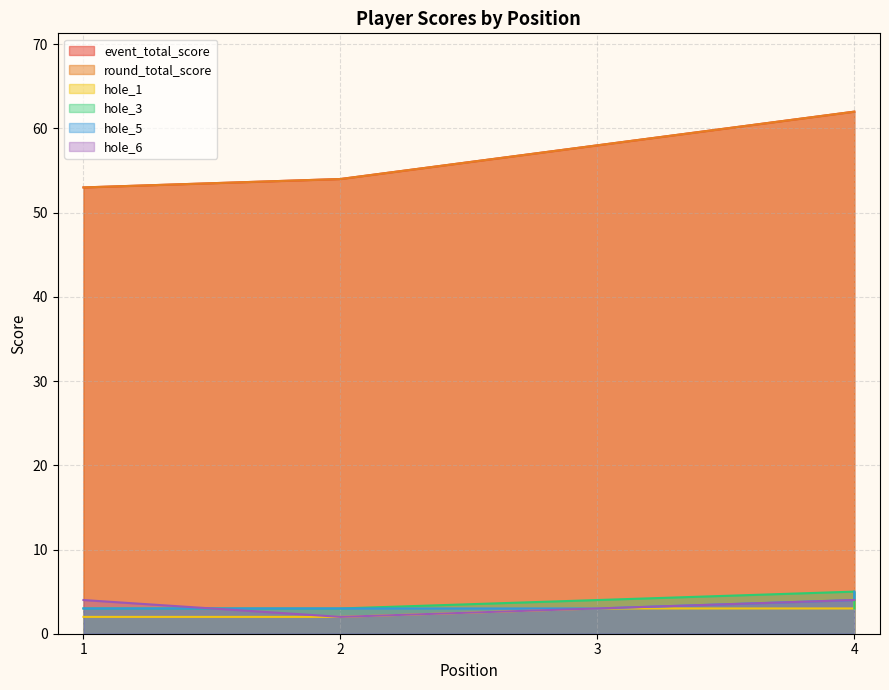

What is the minimum value for round_total_score?

53